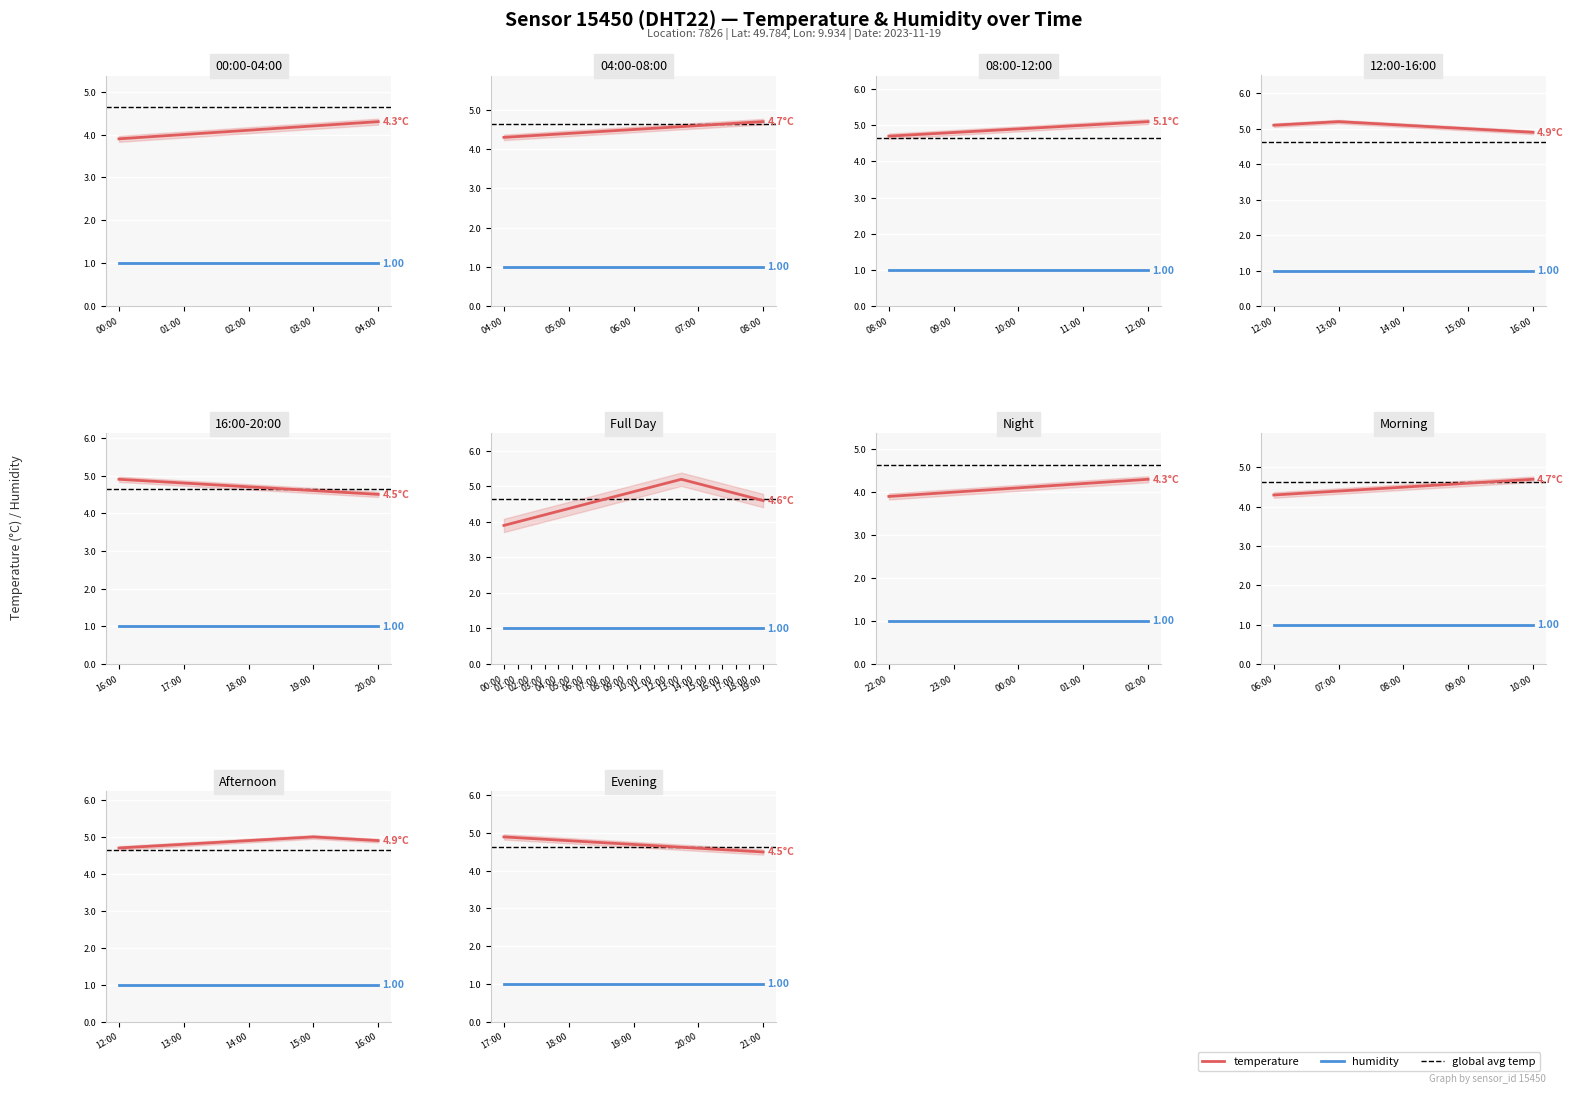

List the labels in order of value, smallest first.

00:00, 01:00, 02:00, 03:00, 04:00, 05:00, 06:00, 07:00, 19:00, 08:00, 18:00, 09:00, 17:00, 10:00, 16:00, 11:00, 15:00, 12:00, 14:00, 13:00